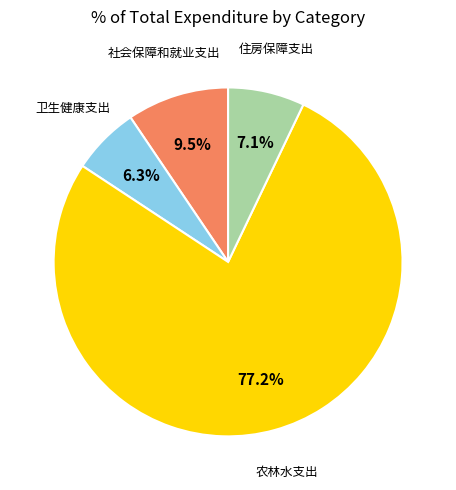

How many segments does this pie chart have?

4